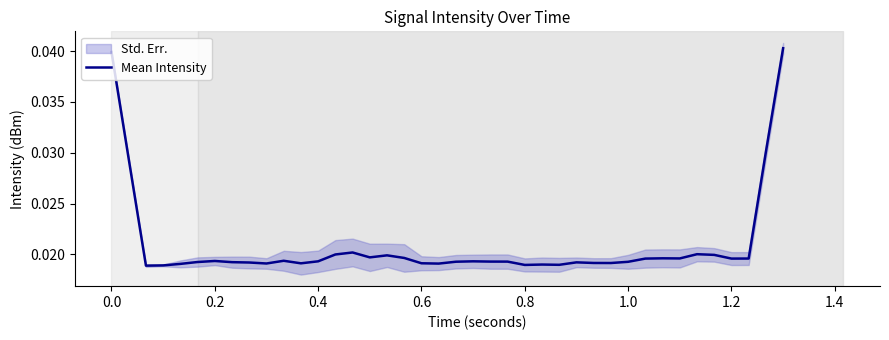

How many interior local peaks (higher than both neighbors) does the data have?

9